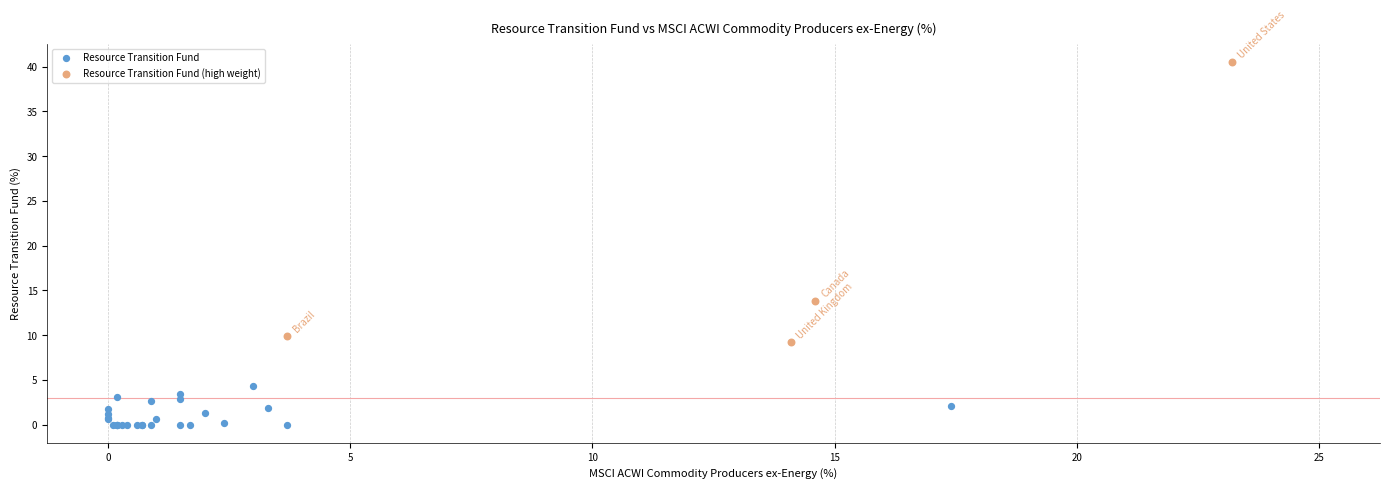

Which series has the widest spread of Y values?

Resource Transition Fund (high weight)